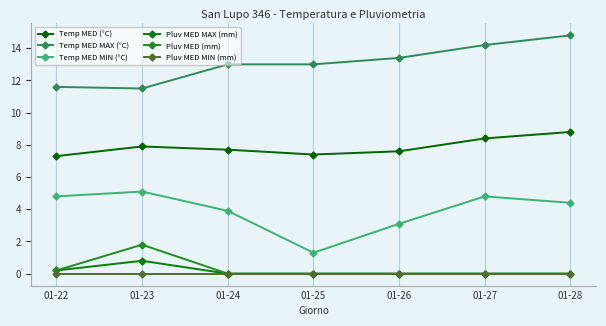

Which series changed the most between 01-22 and 01-25?

Temp MED MIN (°C)